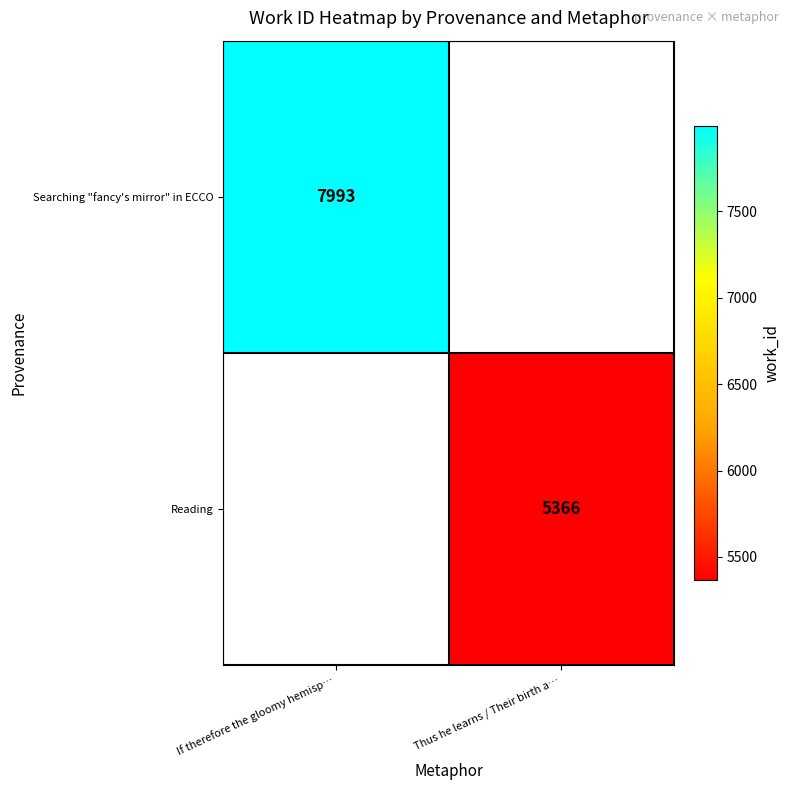

The Searching "fancy's mirror" in ECCO series shows 5106 at If therefore the gloomy hemisp…. True or false?

False